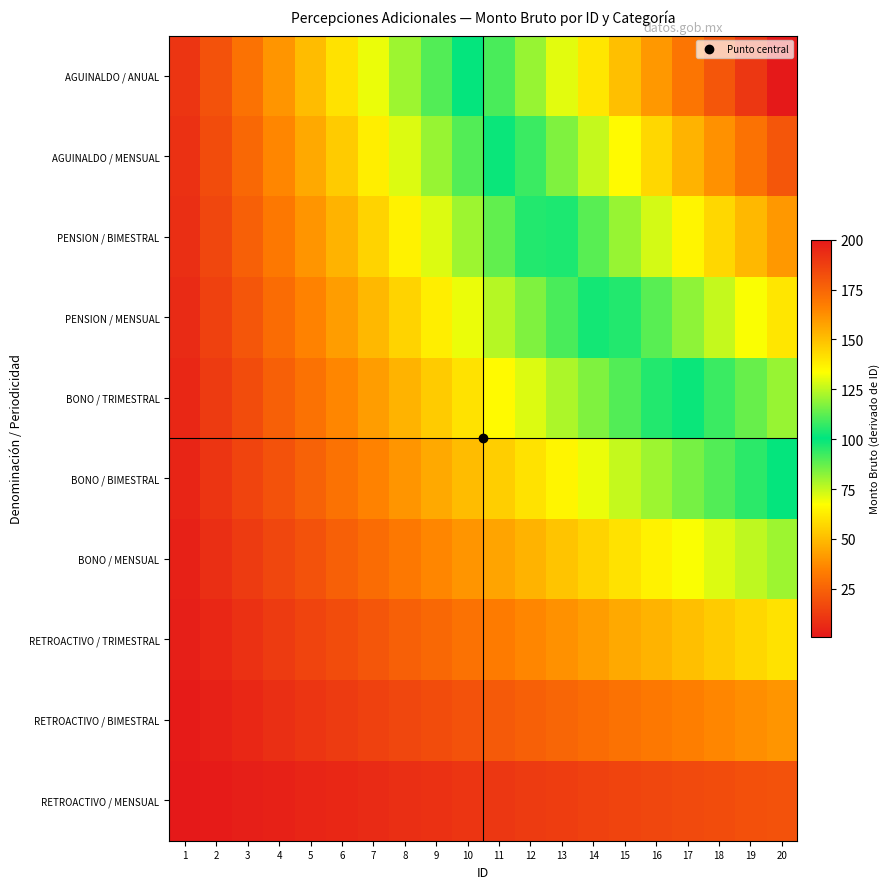

Which category has the lowest value across all series?

1